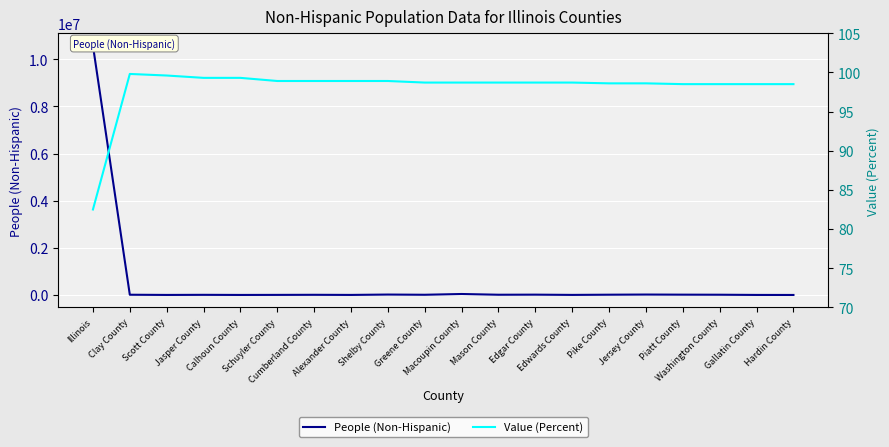

At which category is the sum across all series the highest?

Illinois